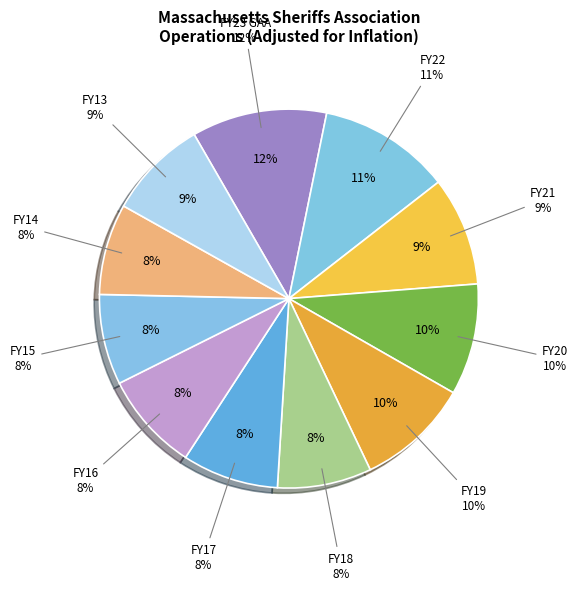

The FY19 slice represents 10% of the pie. True or false?

True